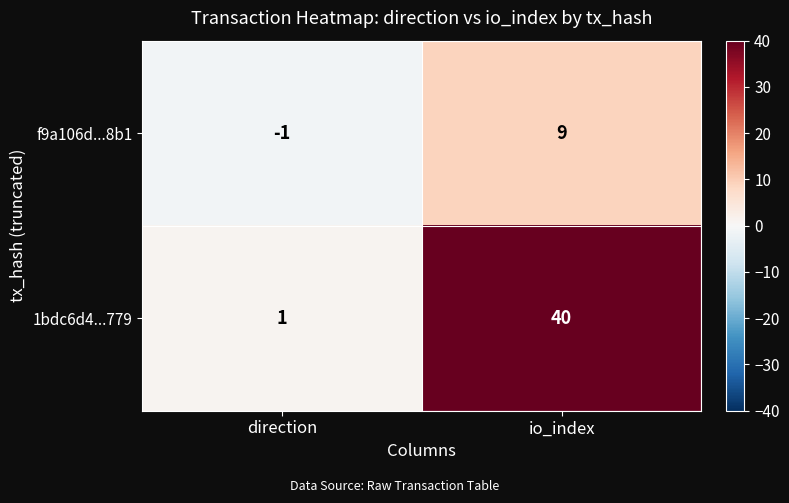

What is the greatest value displayed?

40